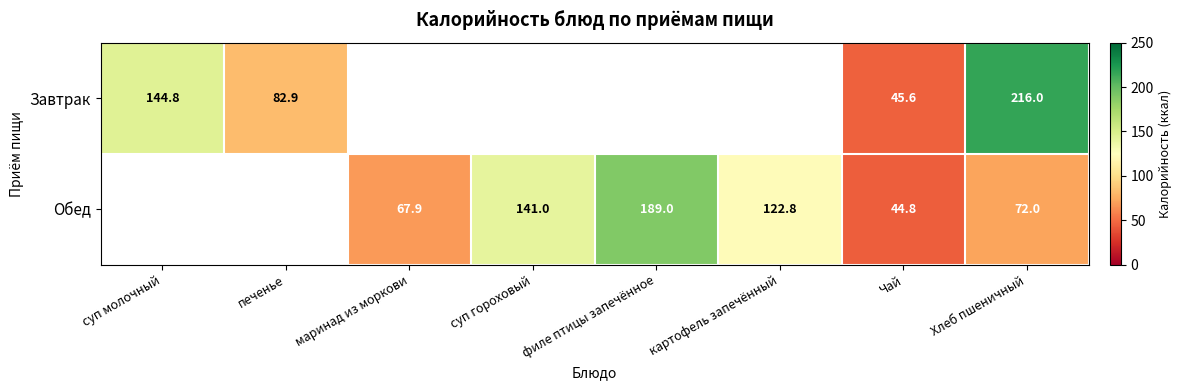

Count the number of data series in this chart.

2